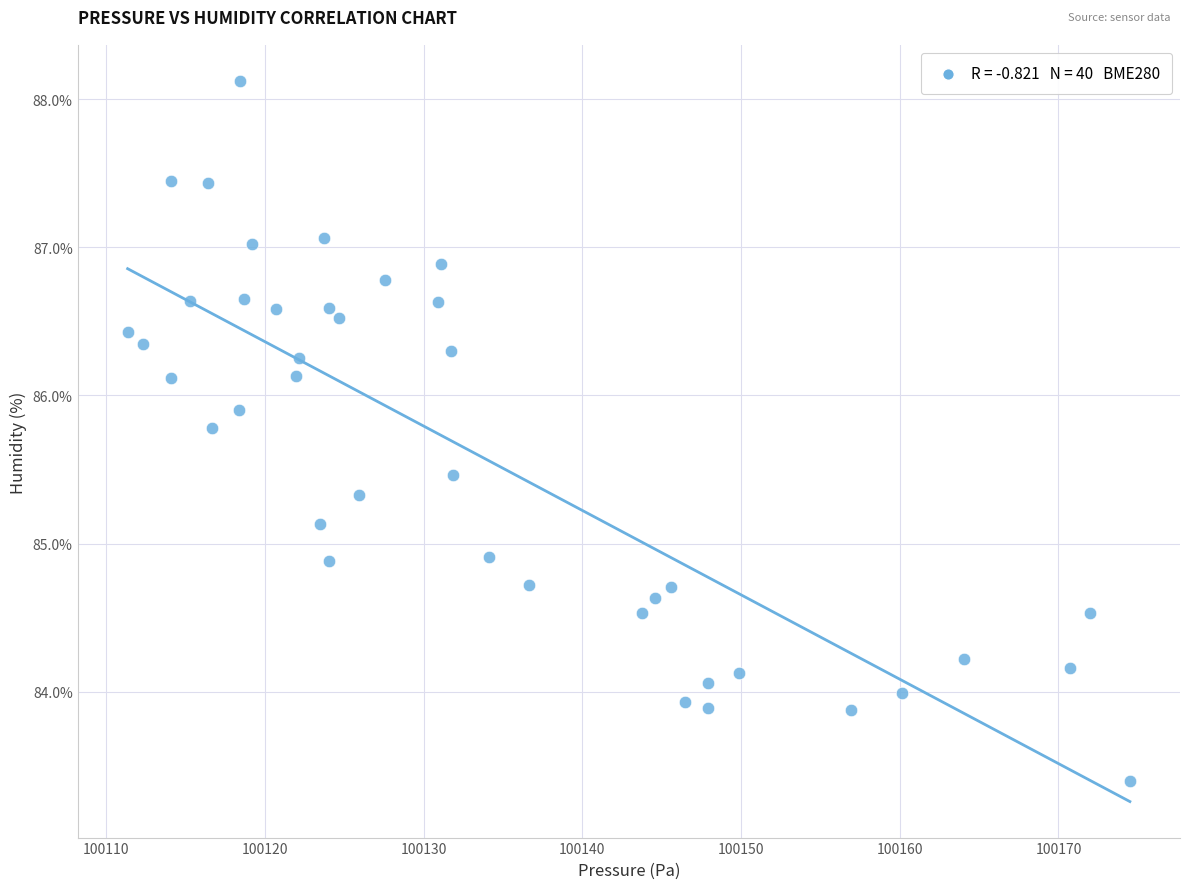

What is the range of Y values (max minus min)?

4.7